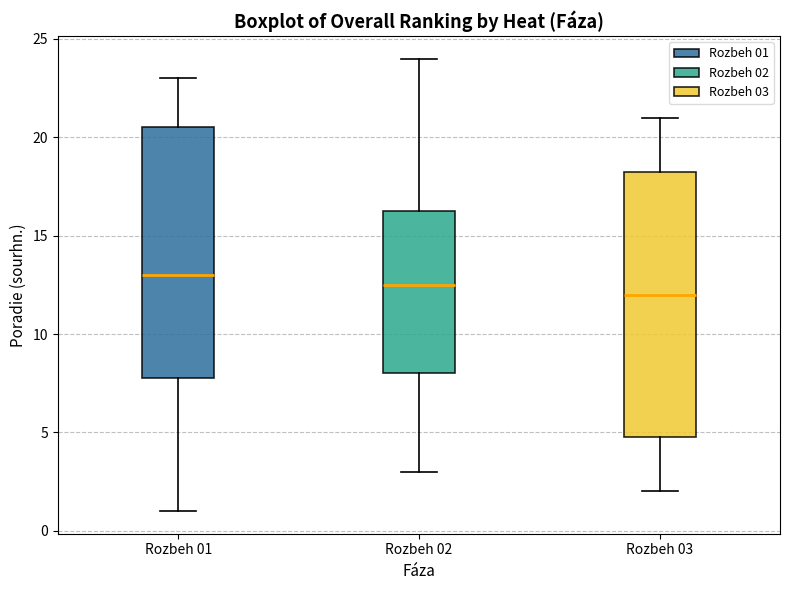

Which box has the highest median line?

Rozbeh 01